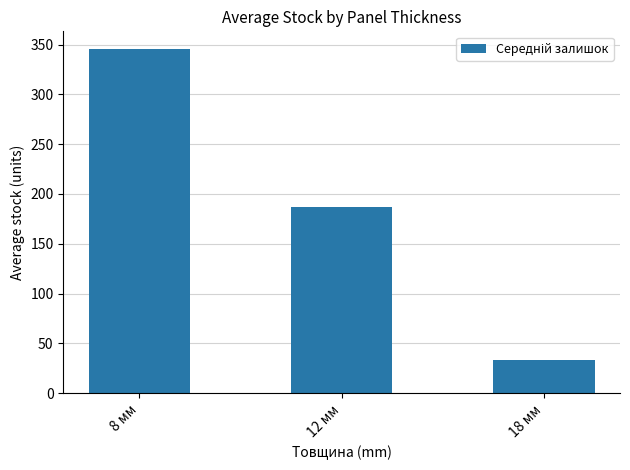

At which label does the data first exceed 187?

8 мм